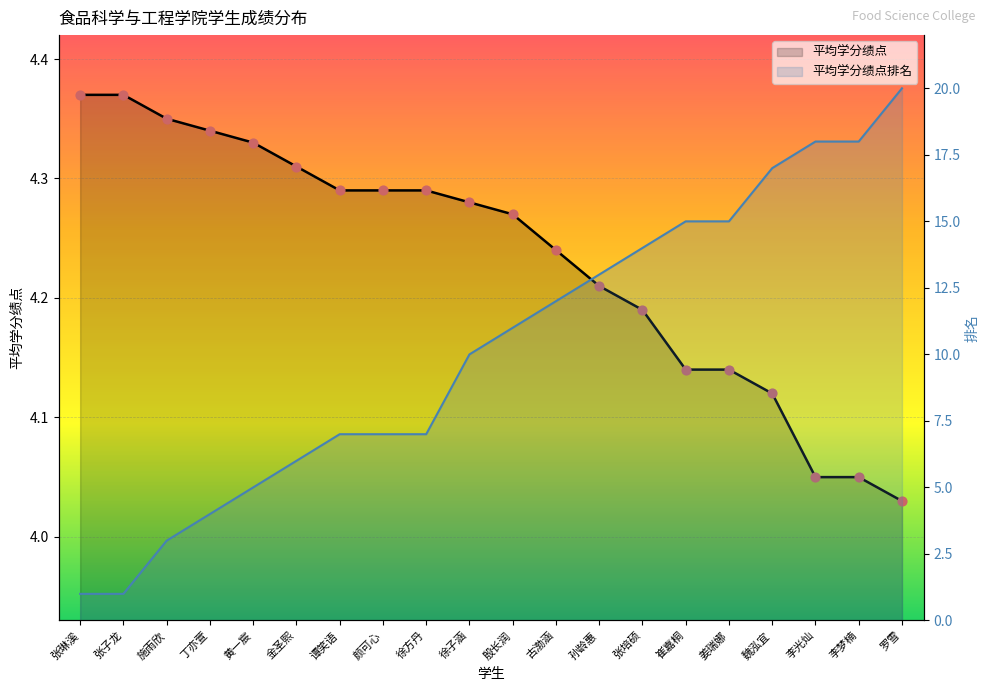

What are all the series names shown in the legend?

平均学分绩点, 平均学分绩点排名